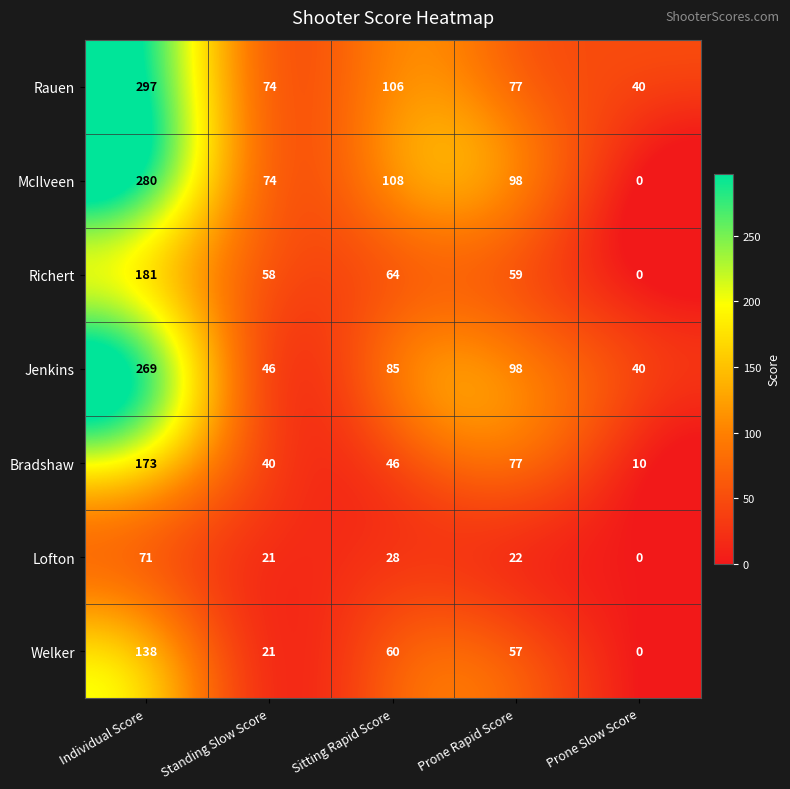

At which label is Richert closest to 90?

Sitting Rapid Score